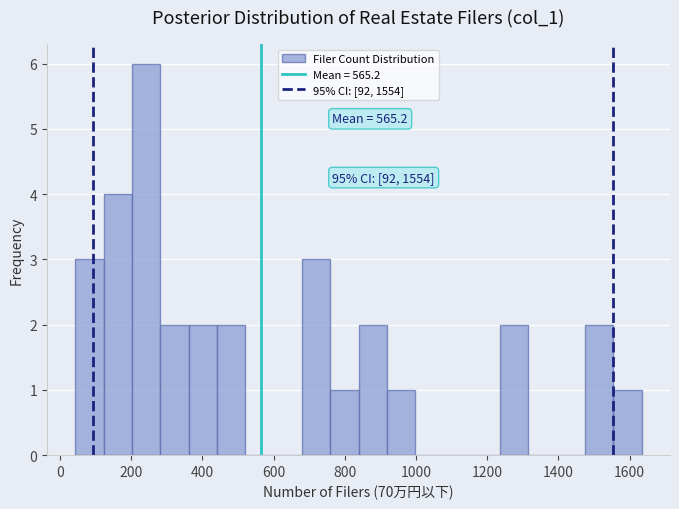

Read against the x-axis, roughly where is the centre of the tallest bar?

240